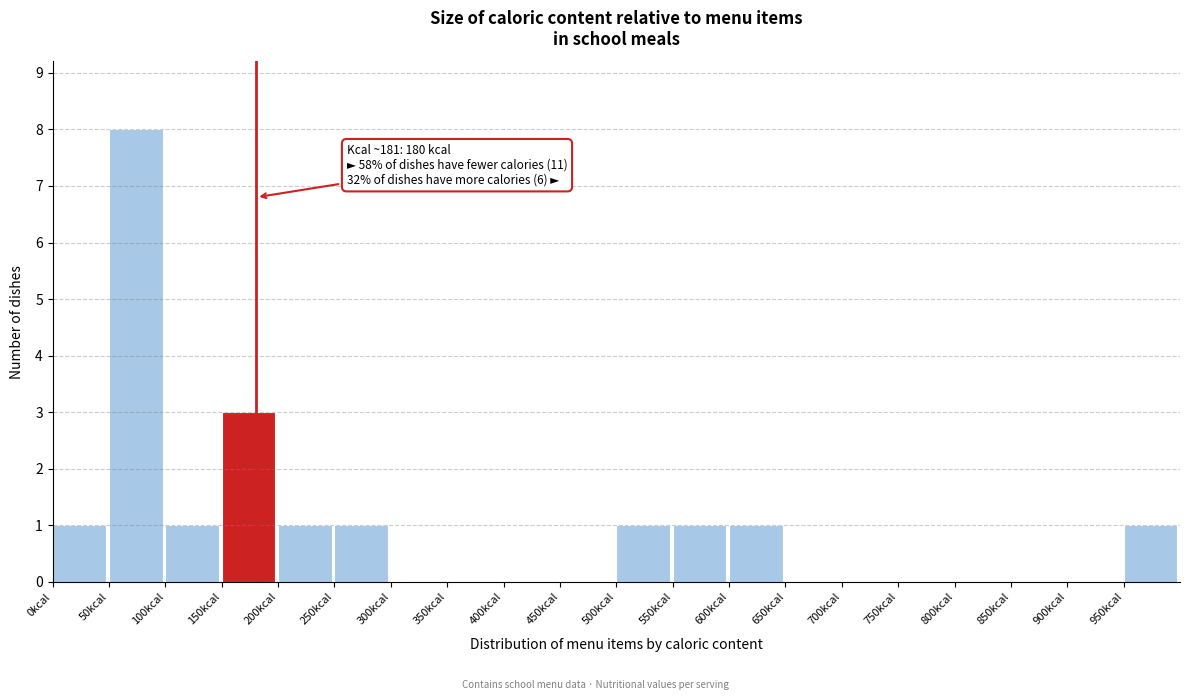

Which range on the x-axis has the tallest bar?

50 to 100